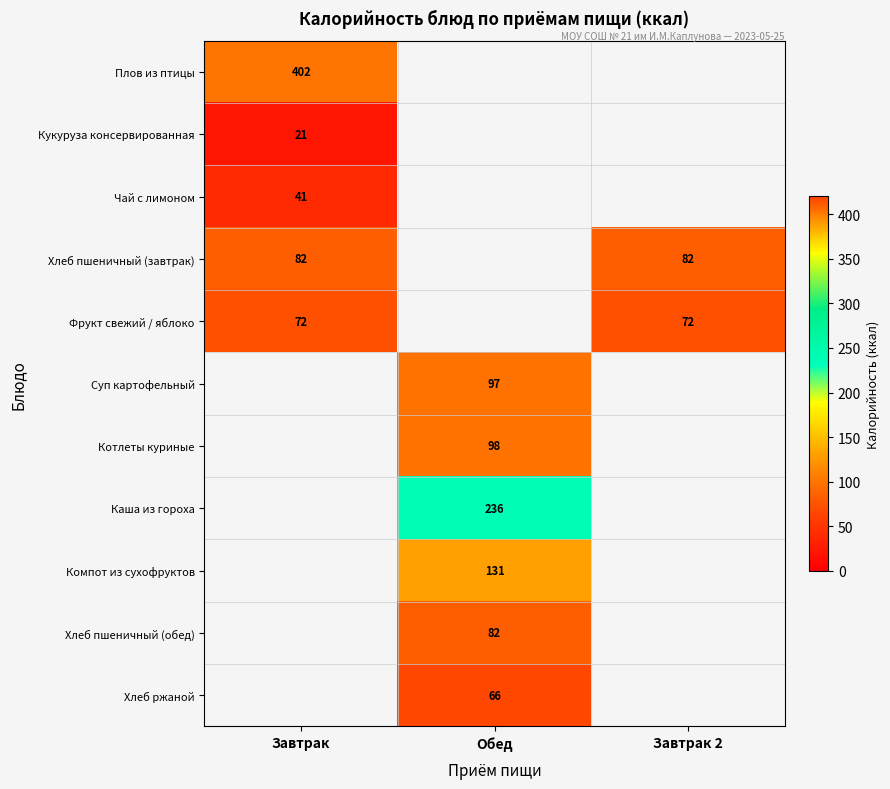

What is the minimum value shown in the chart?

20.7